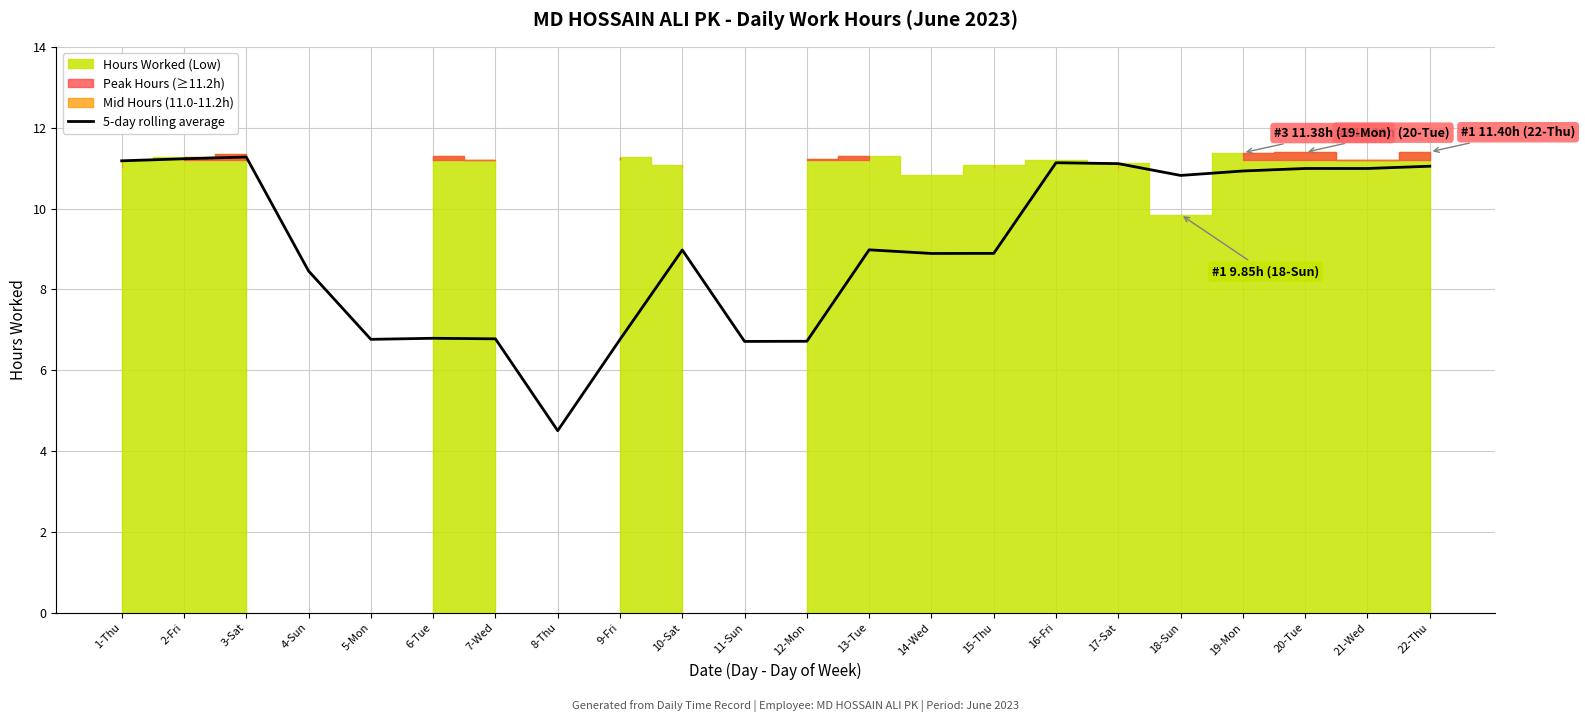

What is the minimum value shown in the chart?

4.5